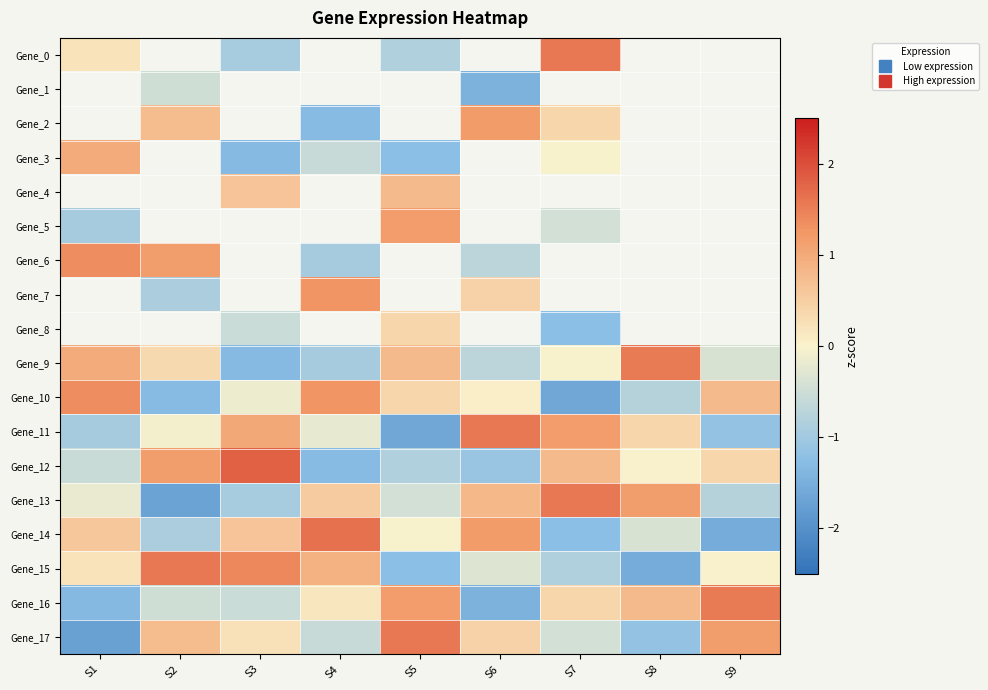

How many values in Gene_10 are above zero?

5